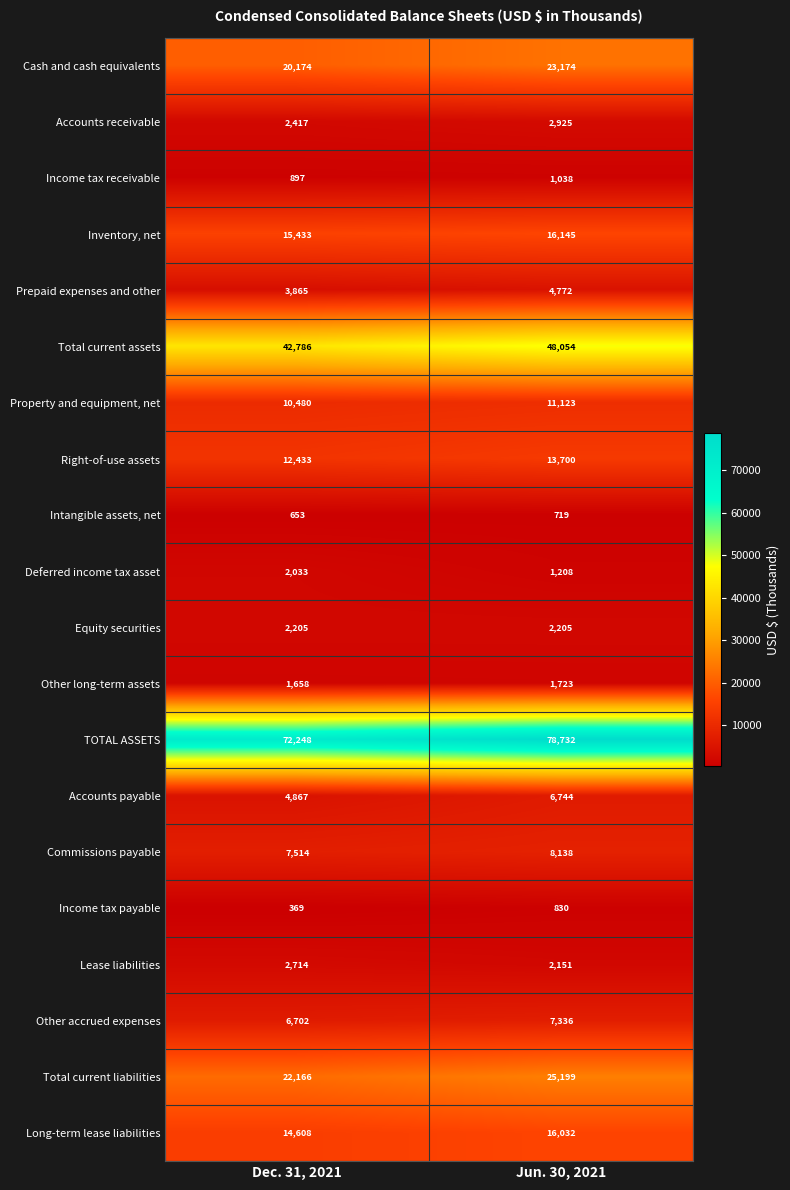

What is the total value across all series at Dec. 31, 2021?

246222